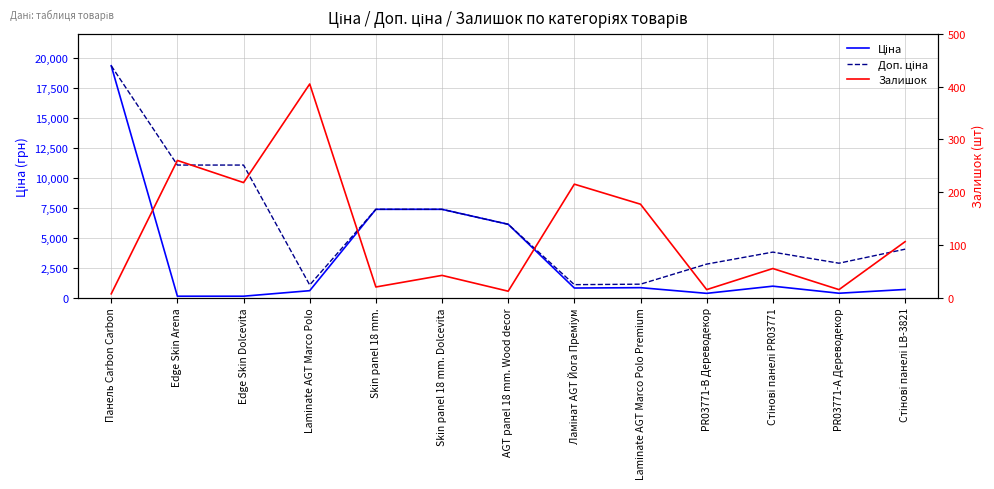

True or false: Ціна and Доп. ціна cross at least once.

False